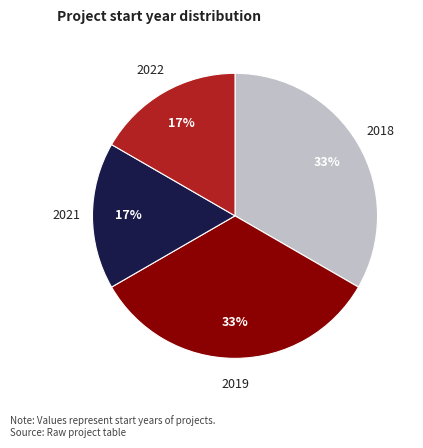

Does any single category account for the majority?

No